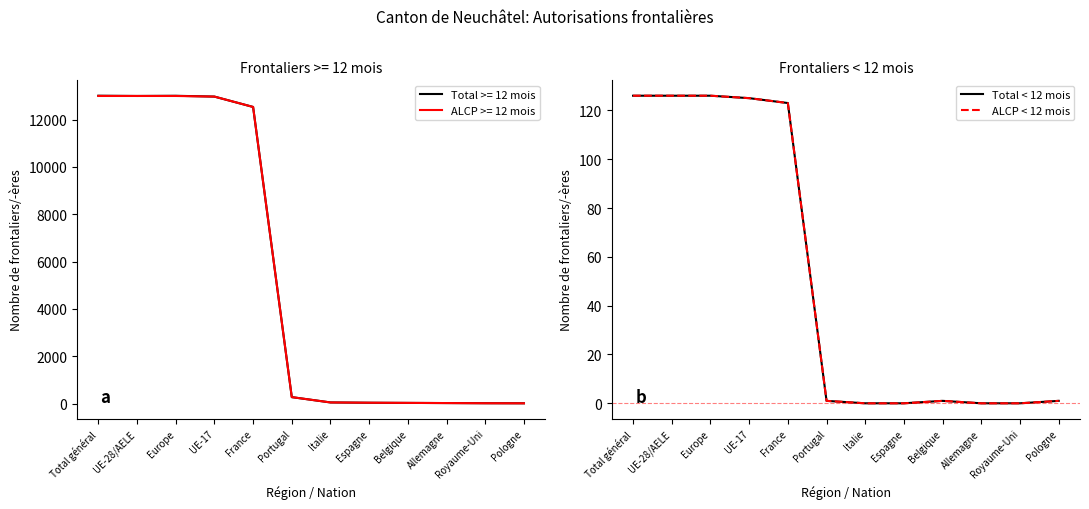

Which series has the largest total across all categories?

Total < 12 mois